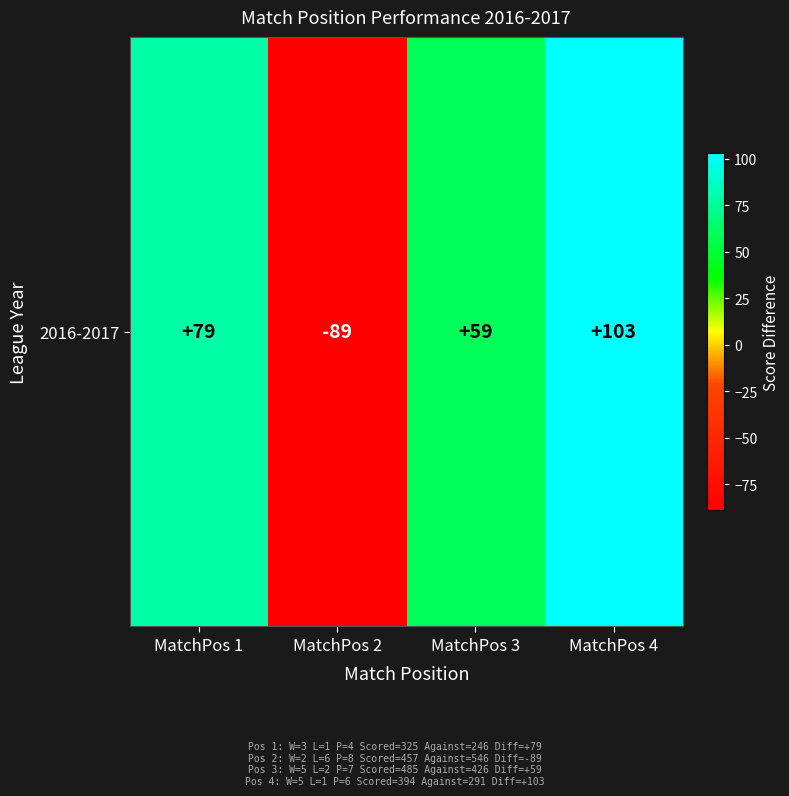

Reading left to right, transcribe all the data shown in this chart.

MatchPos 1=79	MatchPos 2=-89	MatchPos 3=59	MatchPos 4=103